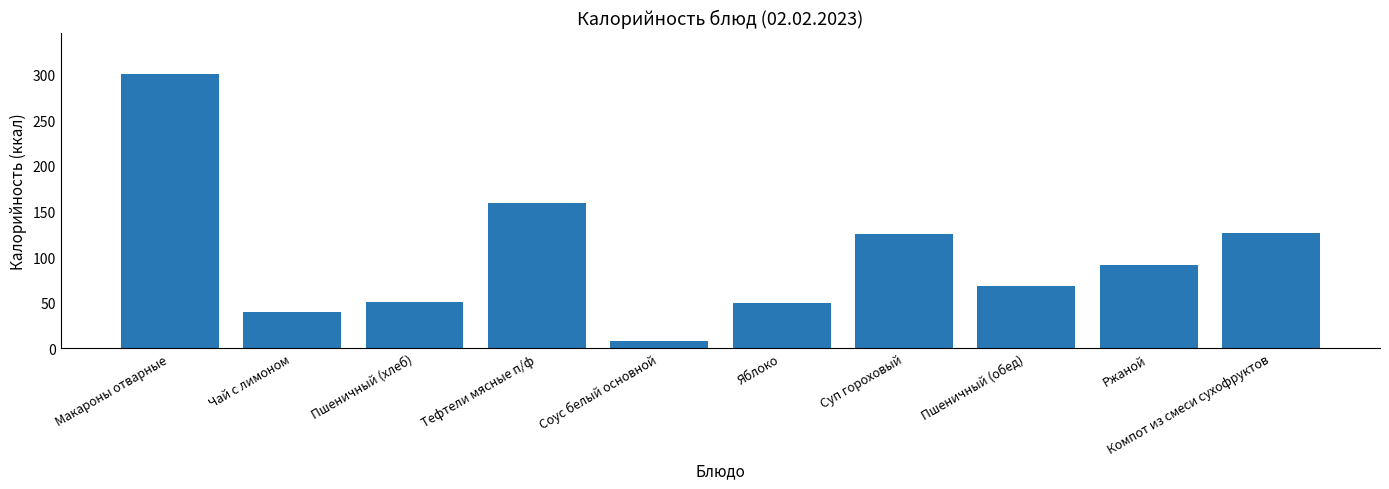

How many data points does each series have?

10